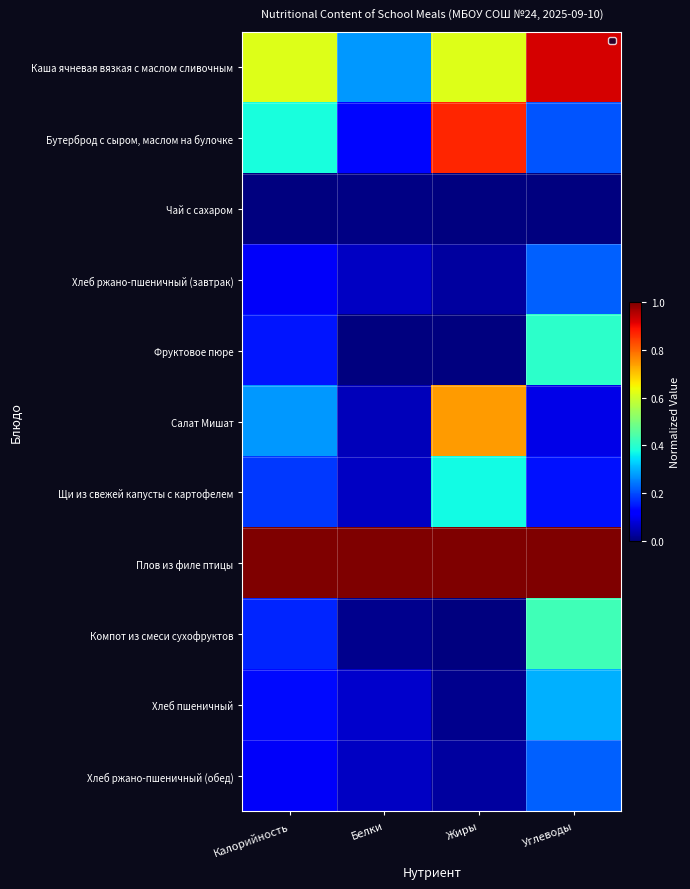

Which series has the largest total across all categories?

Плов из филе птицы